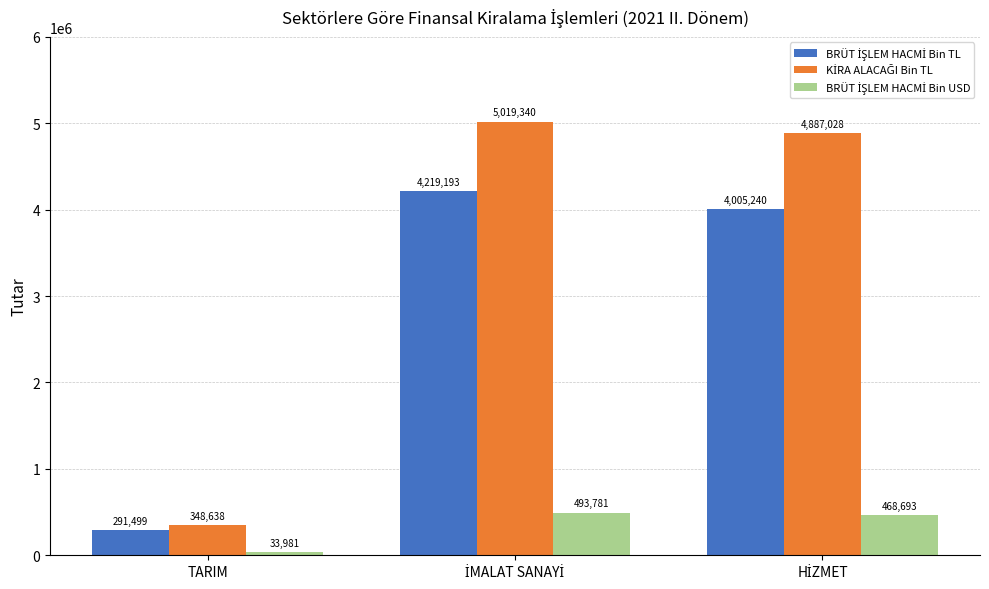

What is the greatest value displayed?

5019340.0